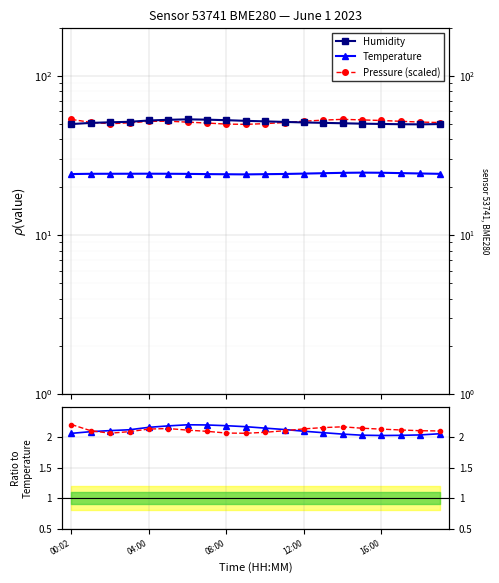

True or false: Temperature and Humidity intersect in this chart.

False